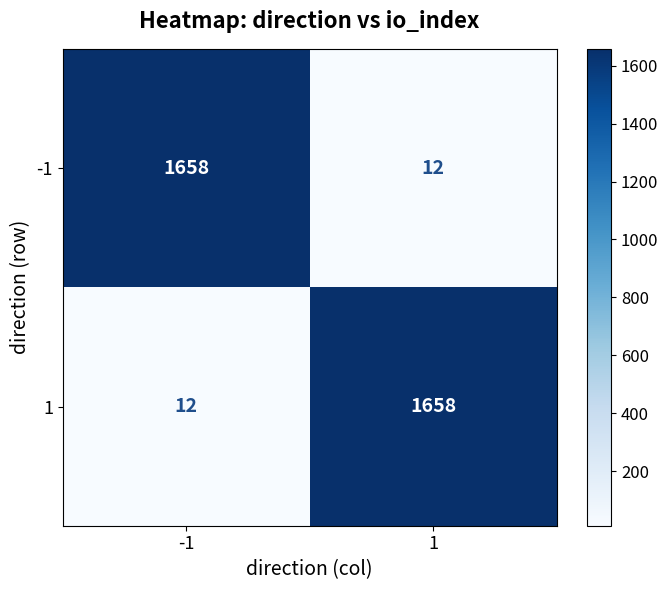

What is the difference between the maximum and minimum values in the 1 series?

1646